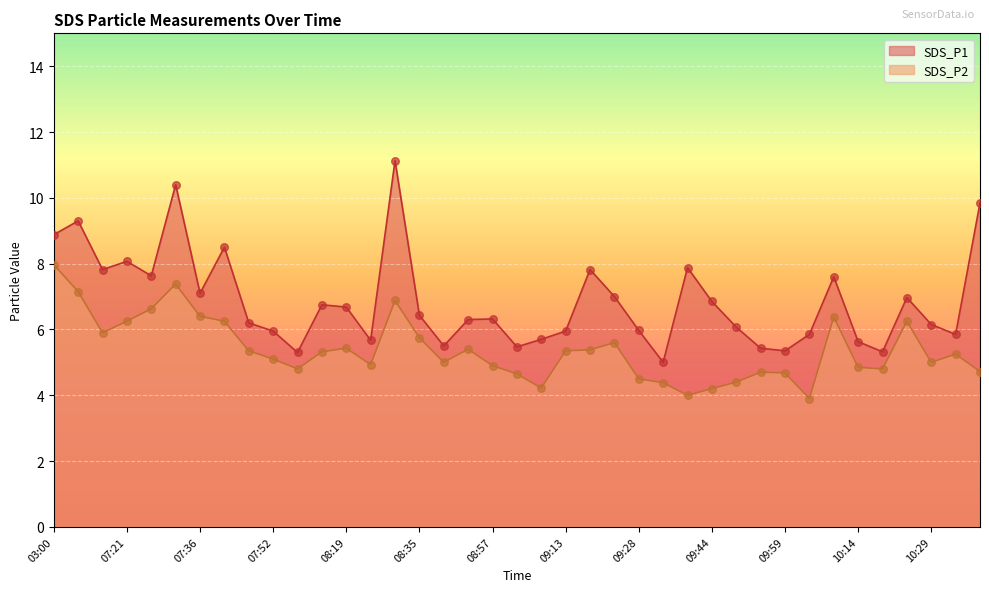

Which series has the widest spread of Y values?

SDS_P1